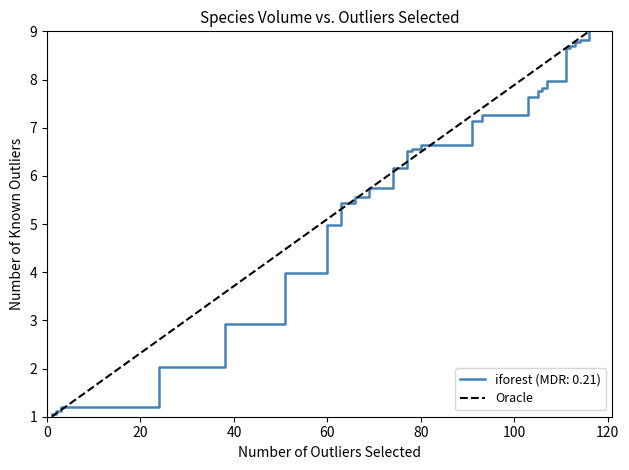

Read the value at 0.

1